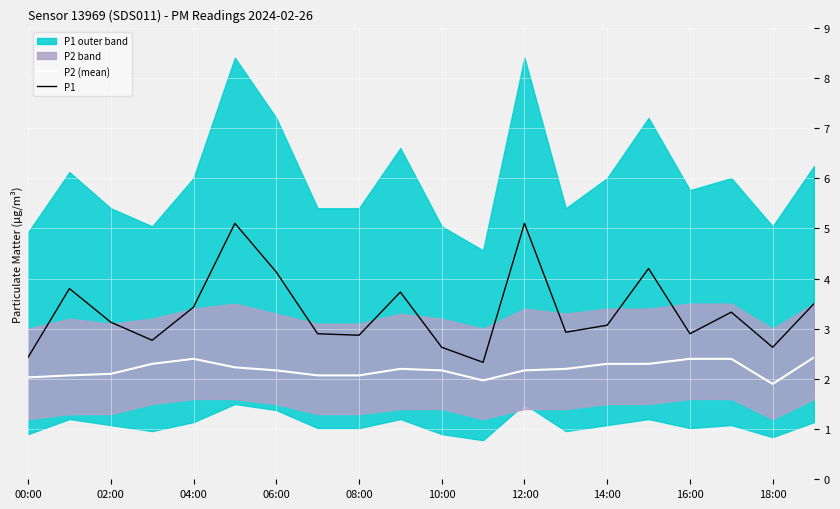

What is the sum of all P2 (mean) values?

43.9